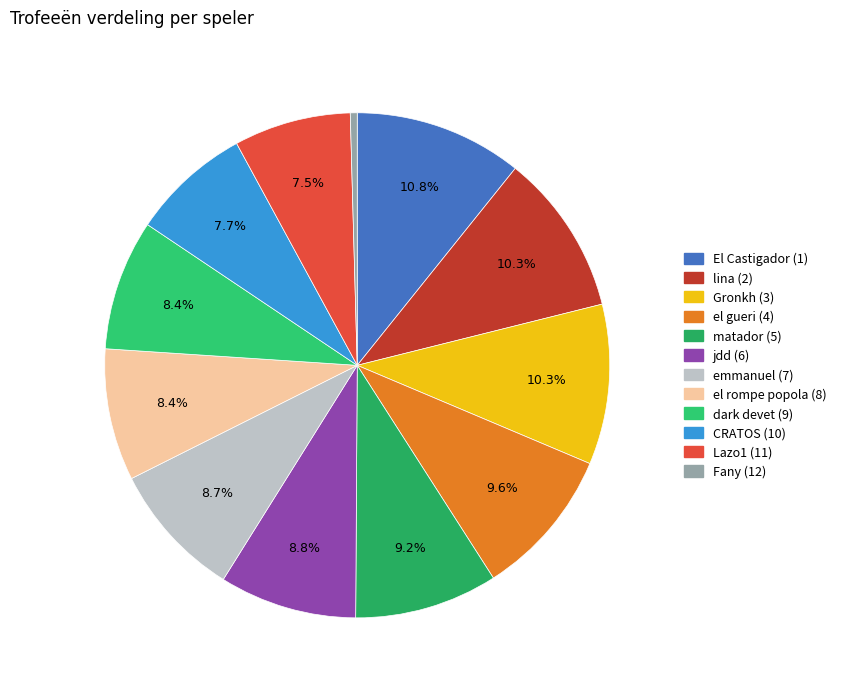

What is the smallest slice in the pie chart?

Fany (12)